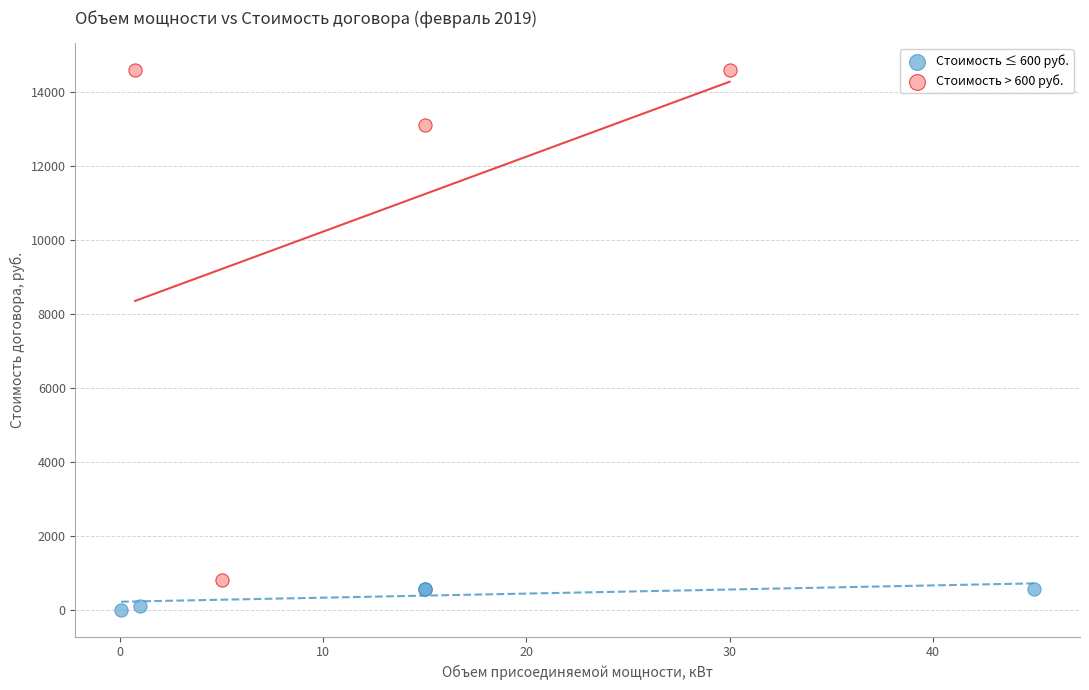

Which series has the widest spread of Y values?

Стоимость > 600 руб.